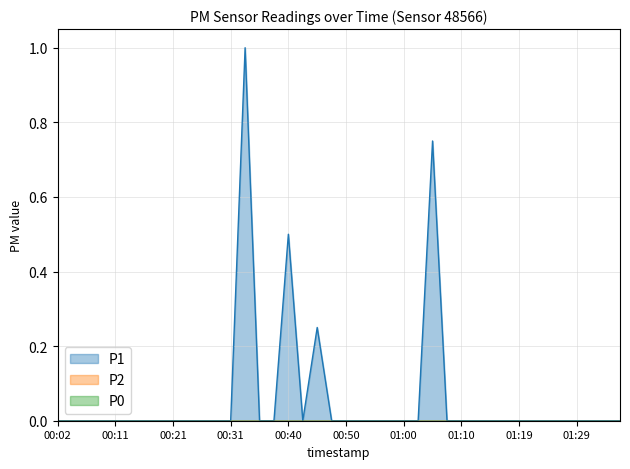

At 01:24, list the series in order from smallest to largest.

P1, P2, P0